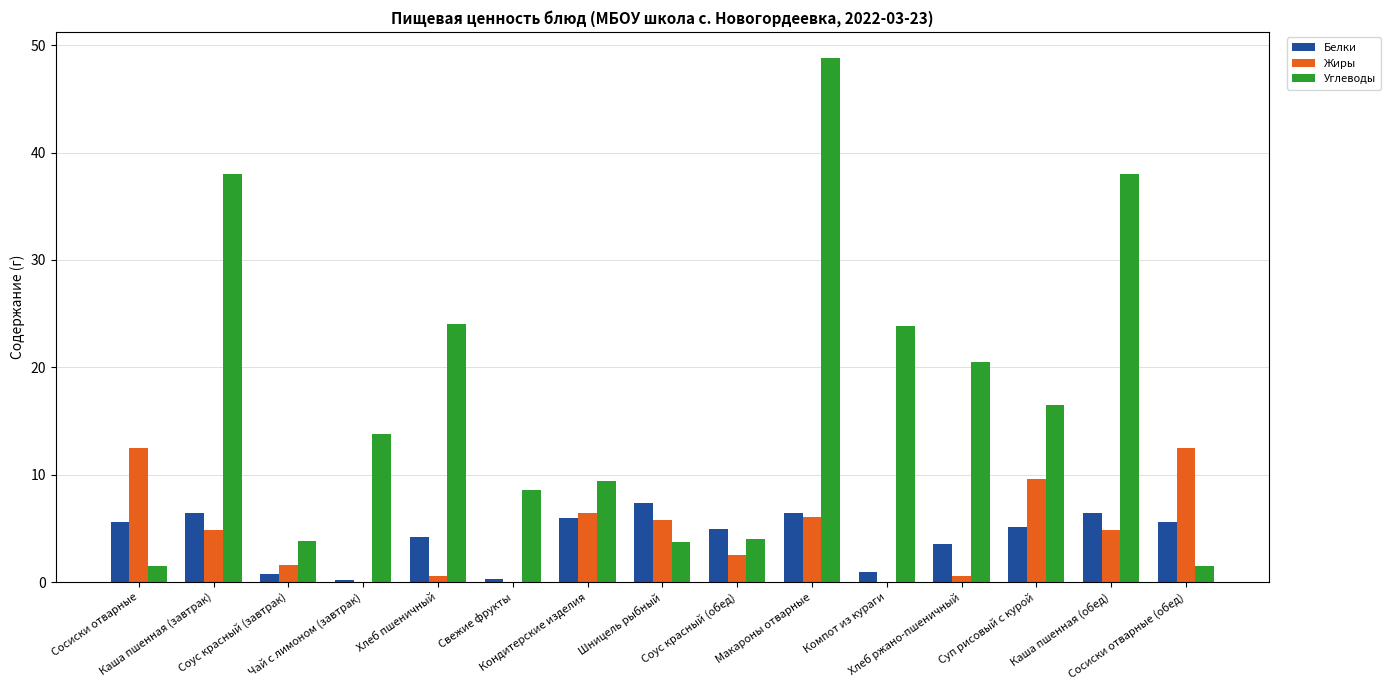

Which series changed the most between Чай с лимоном (завтрак) and Соус красный (обед)?

Углеводы